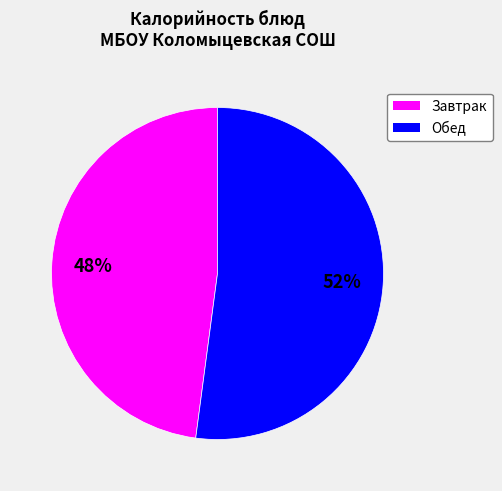

How many slices are in this pie chart?

2